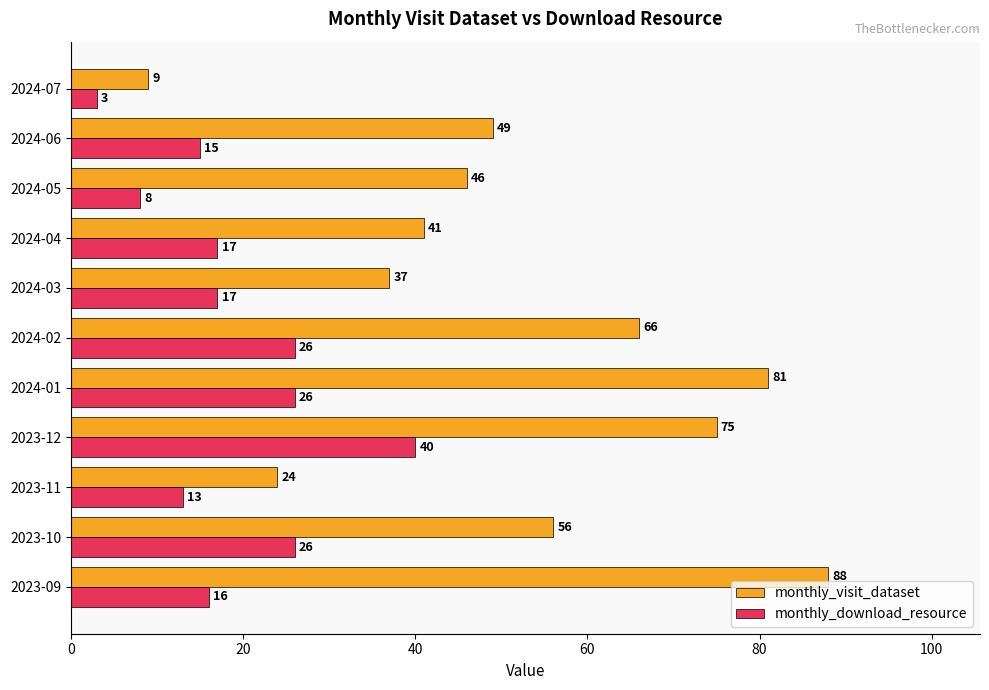

What is the difference between the maximum and minimum values in the monthly_download_resource series?

37